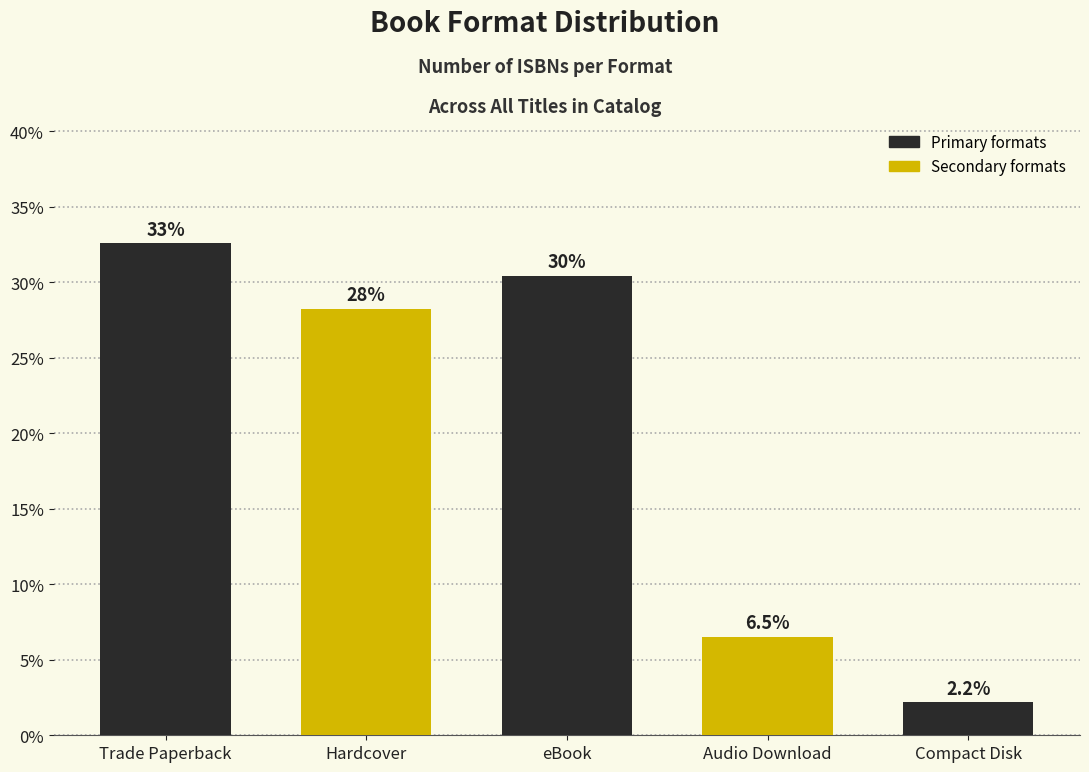

List the labels in order of value, largest first.

Trade Paperback, eBook, Hardcover, Audio Download, Compact Disk